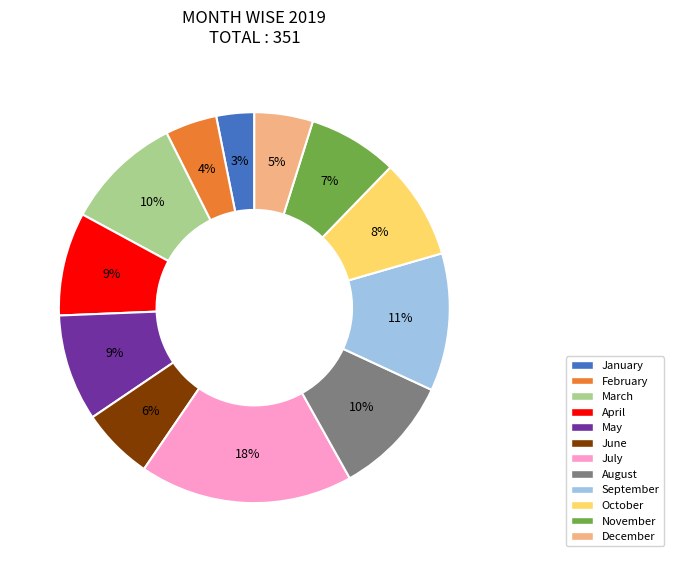

To the nearest percent, what is the difference between the largest and smallest slice percentages?

15%